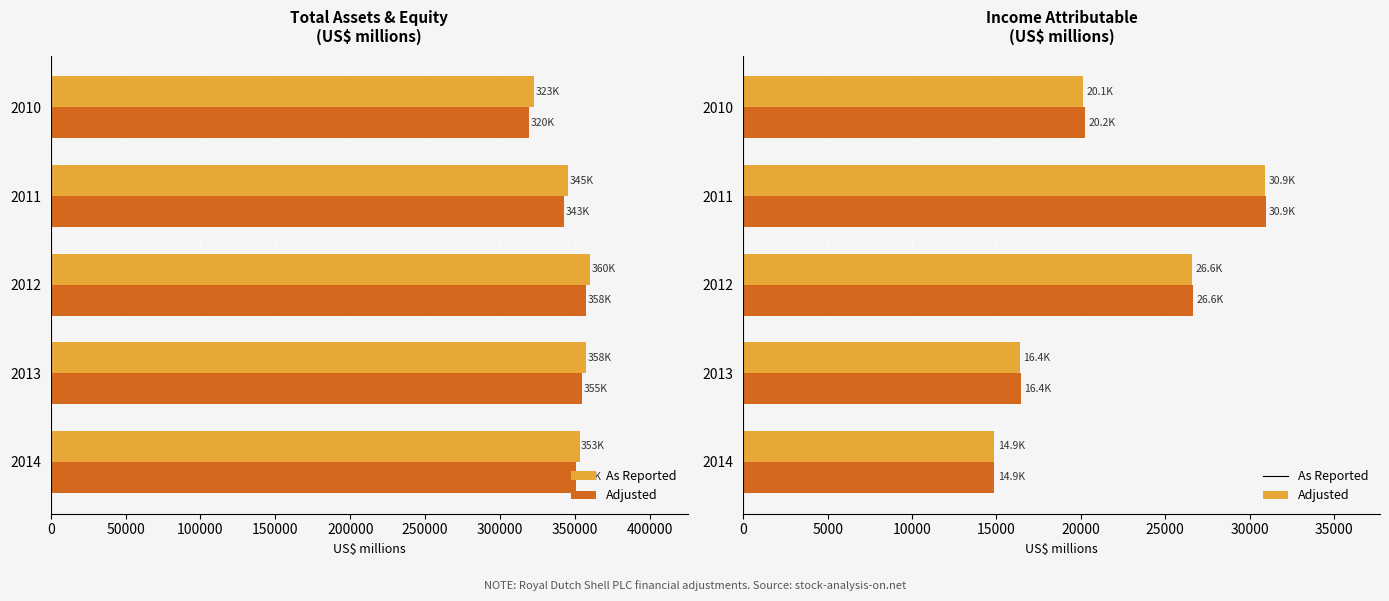

Which series changed the most between 2012 and 2011?

As Reported